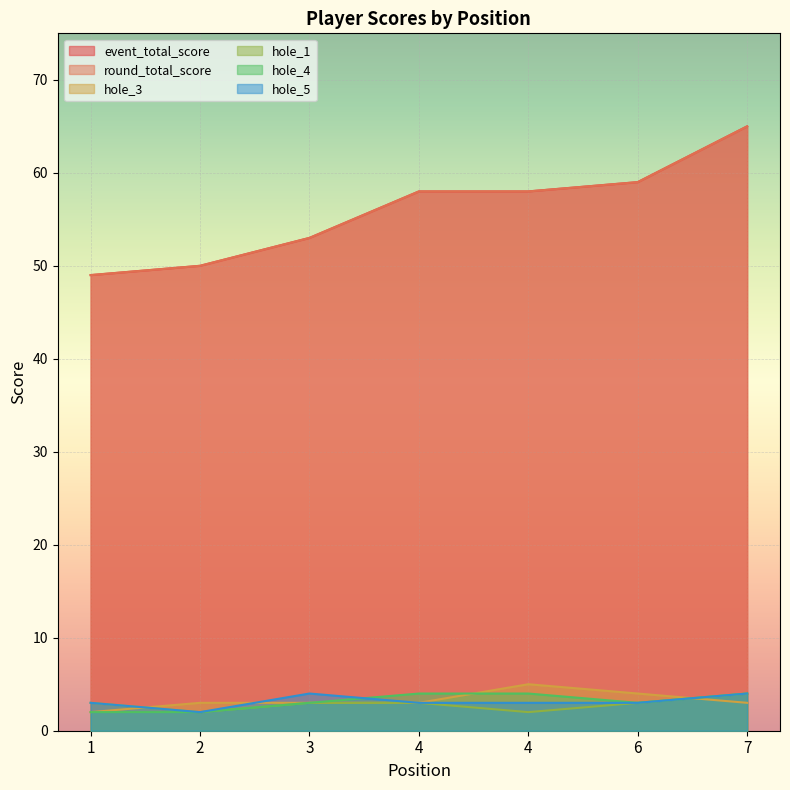

Reading left to right, transcribe all the data shown in this chart.

event_total_score: 1=49	2=50	3=53	4=58	4=58	6=59	7=65
round_total_score: 1=49	2=50	3=53	4=58	4=58	6=59	7=65
hole_3: 1=2	2=3	3=3	4=3	4=5	6=4	7=3
hole_1: 1=3	2=2	3=3	4=3	4=2	6=3	7=4
hole_4: 1=2	2=2	3=3	4=4	4=4	6=3	7=4
hole_5: 1=3	2=2	3=4	4=3	4=3	6=3	7=4